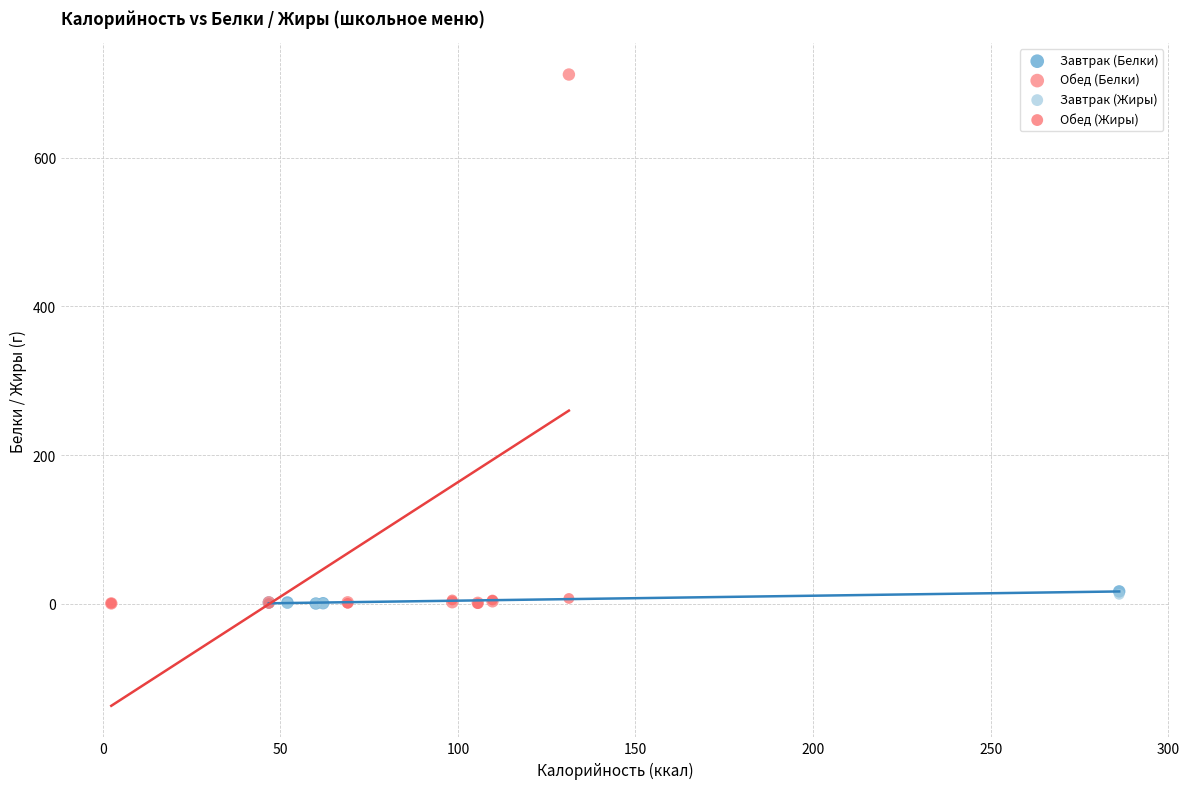

Which series reaches the maximum Y coordinate?

Обед (Белки)